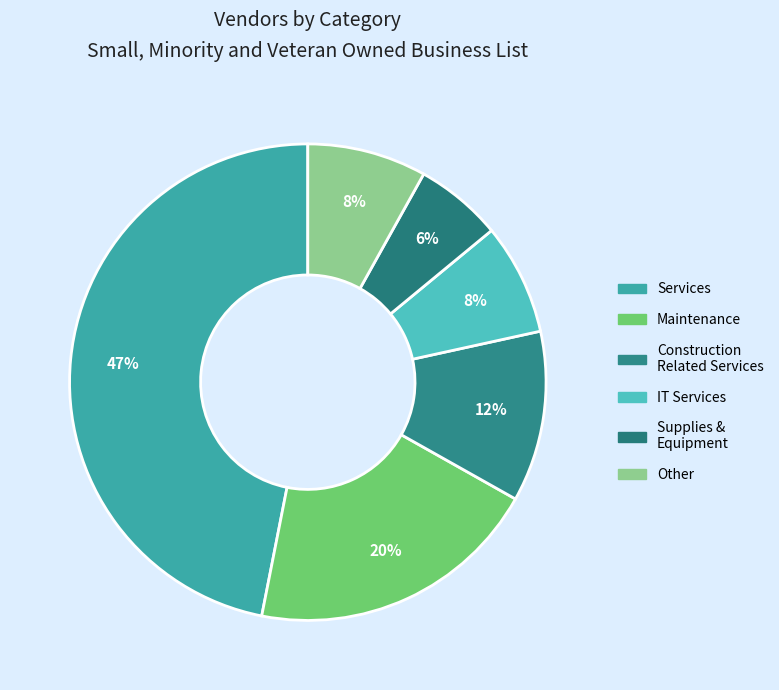

Is there any slice that represents more than half of the pie?

No